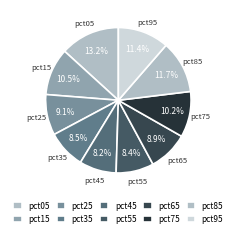

What is the largest slice in the pie chart?

pct05